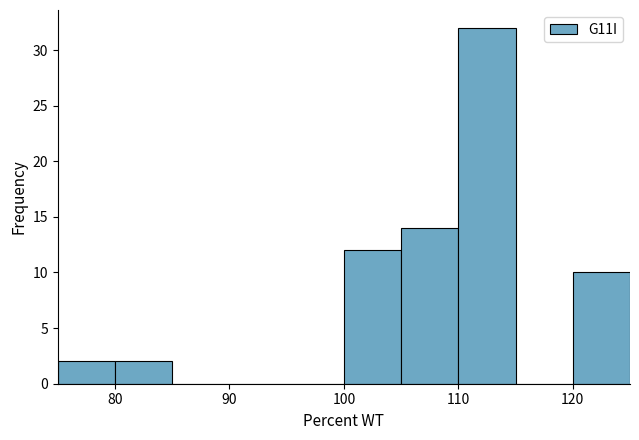

Reading left to right, list every bar in this chart as the range it spans on the x-axis followed by its height. The values are not printed on the chart, so give them approximately, as read against the axis.

75 to 80: 2
80 to 85: 2
85 to 90: 0
90 to 95: 0
95 to 100: 0
100 to 105: 12
105 to 110: 14
110 to 115: 32
115 to 120: 0
120 to 125: 10